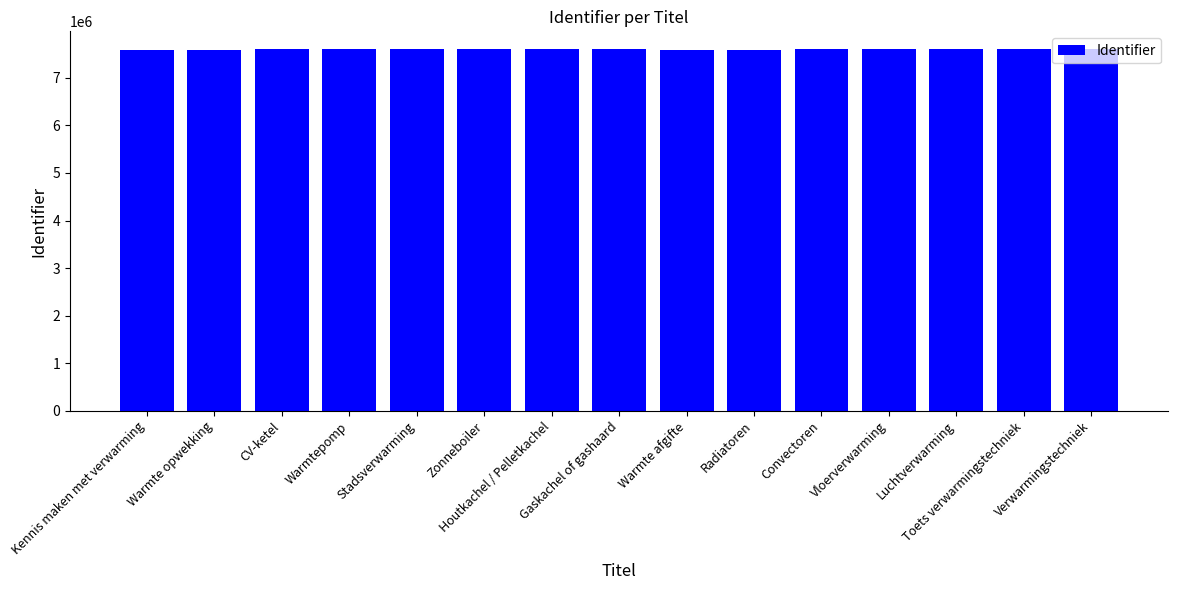

What is the maximum value shown in the chart?

7598172